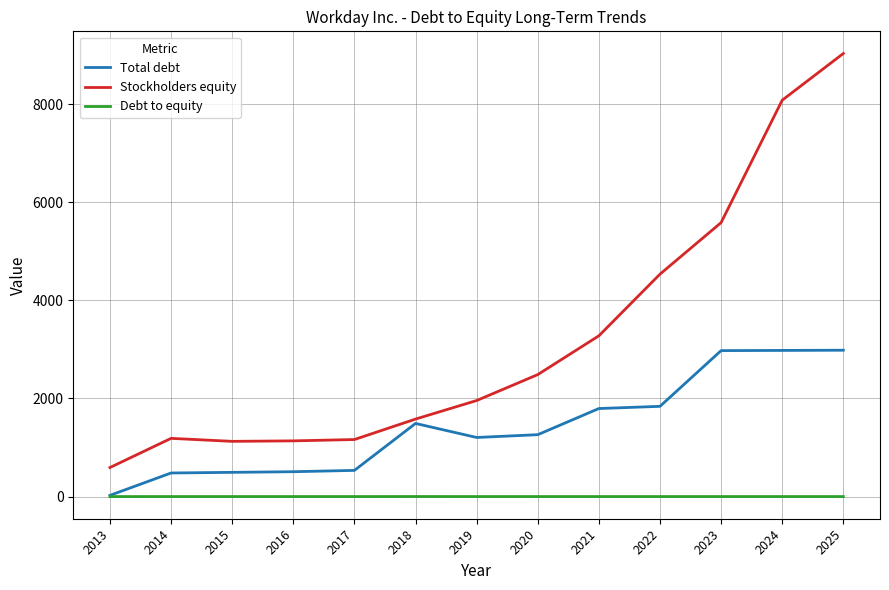

True or false: Debt to equity and Stockholders equity intersect in this chart.

False